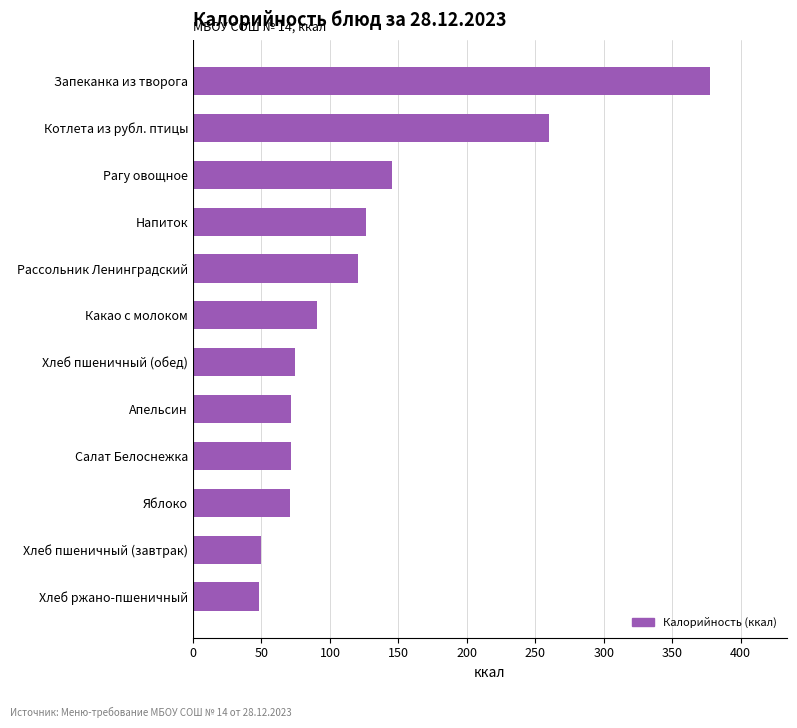

Count the number of values greater than 90.

6